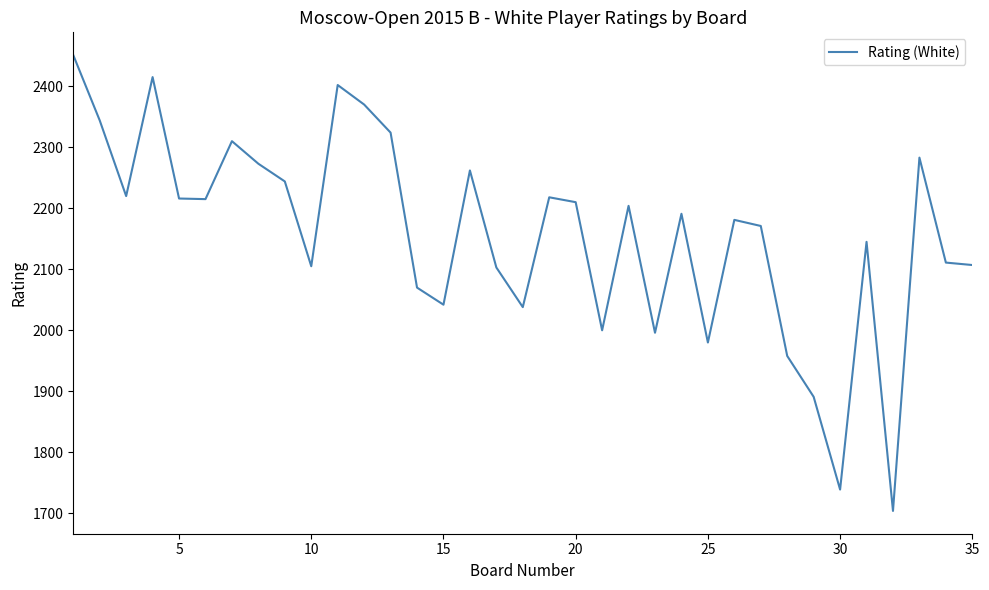

What is the difference between the second highest and second lowest values?

676